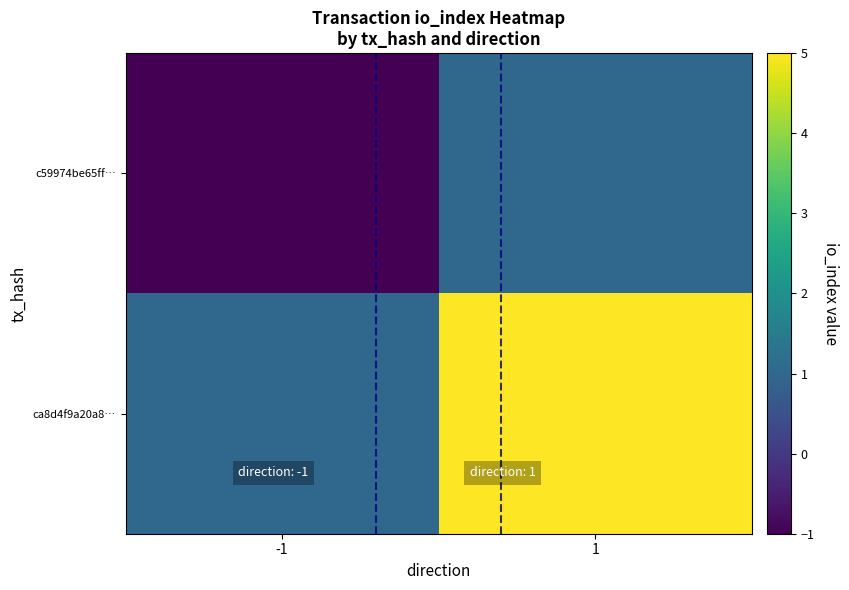

What is the difference between the highest and lowest values at 1?

4